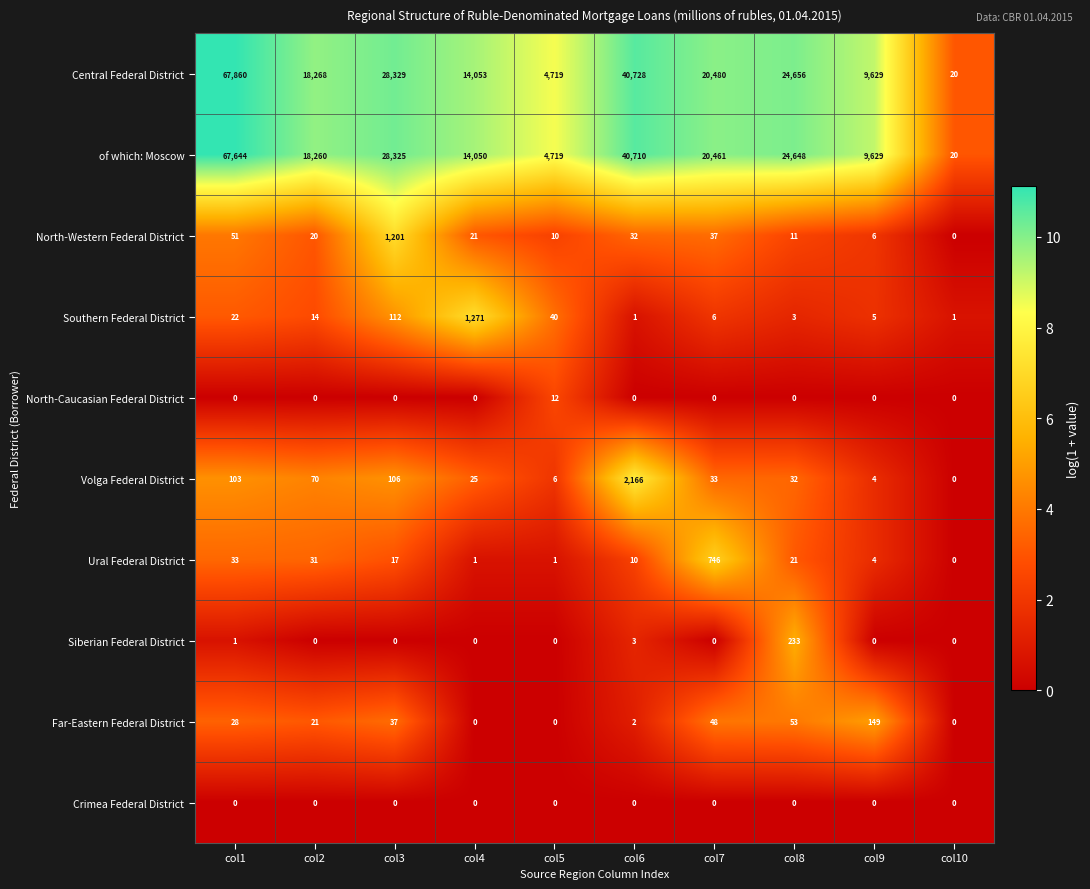

What is the difference between the second highest and second lowest values in the Central Federal District series?

36009